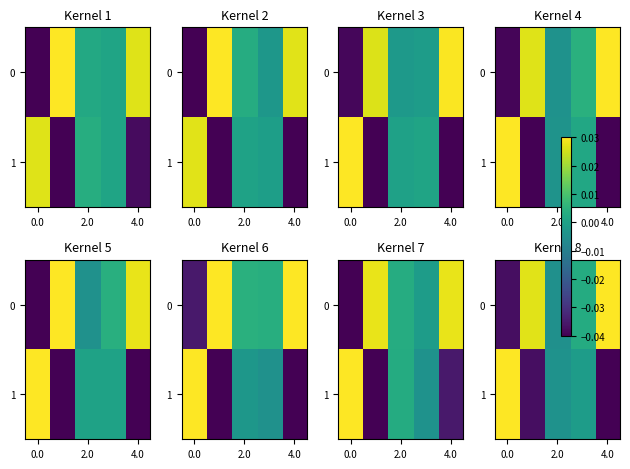

How many values in 0 are below zero?

2